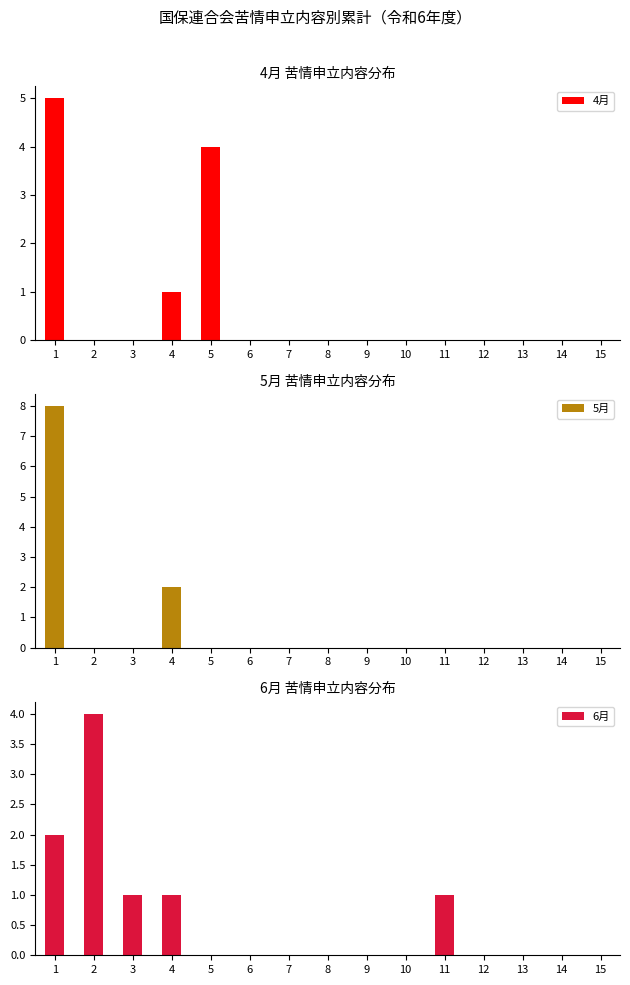

Count the 5月 values in the range 0 to 1.

13